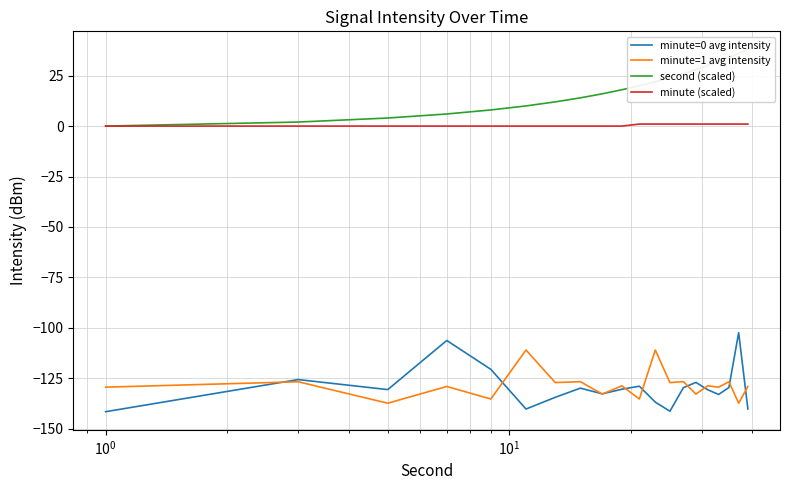

What is the minimum value for minute=0 avg intensity?

-141.6